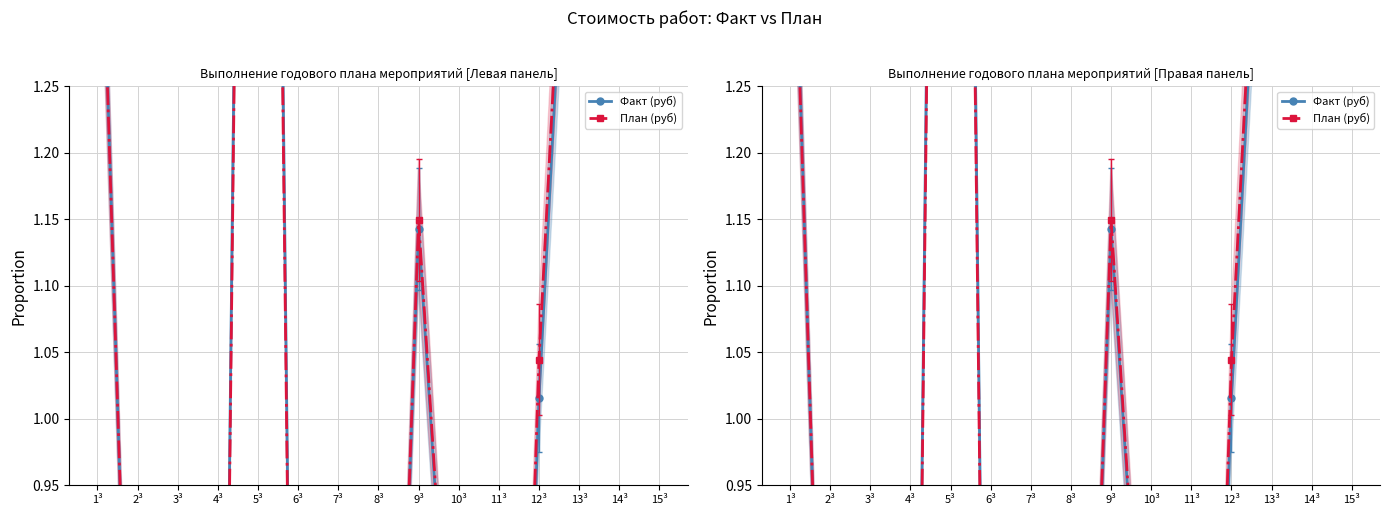

Where is the first local minimum for Факт (руб)?

2³